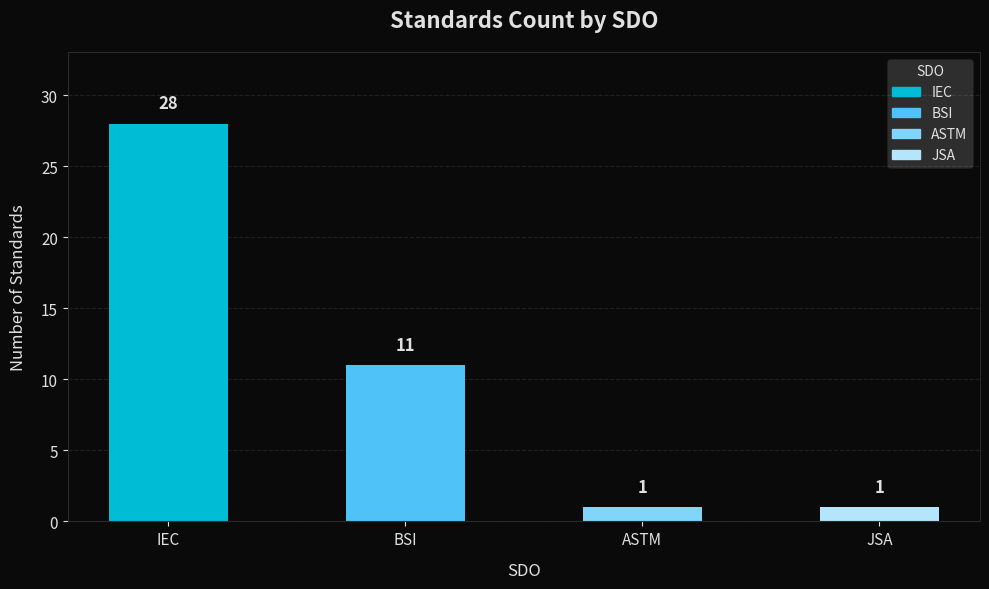

At which category does the chart reach its peak across all series?

IEC